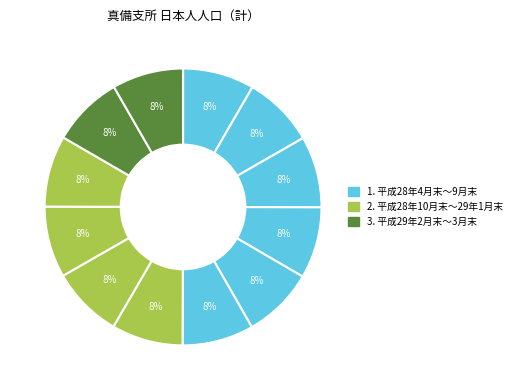

Does any single category account for the majority?

No